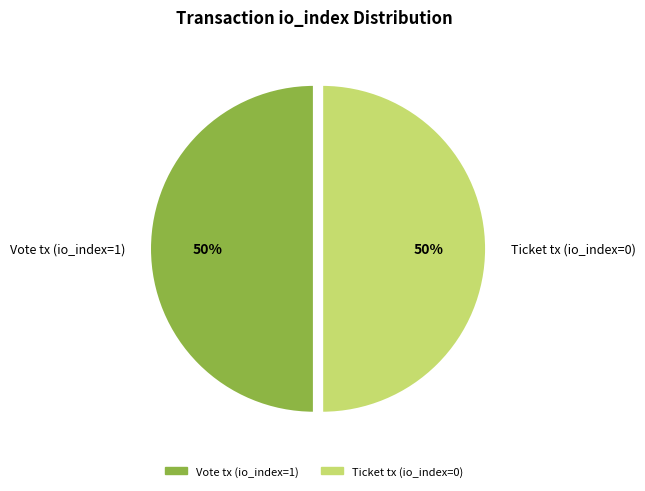

Count the number of slices in the pie.

2